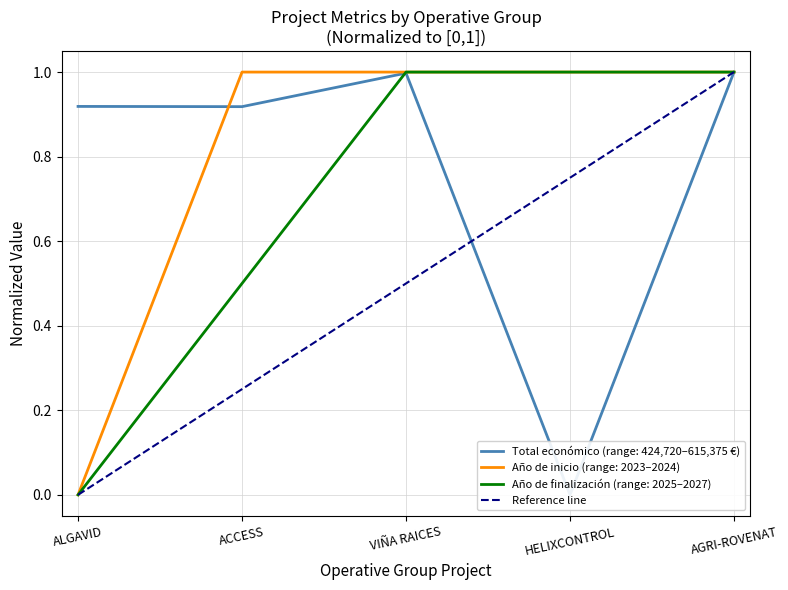

What is the value of the 3rd point from the left?

0.5